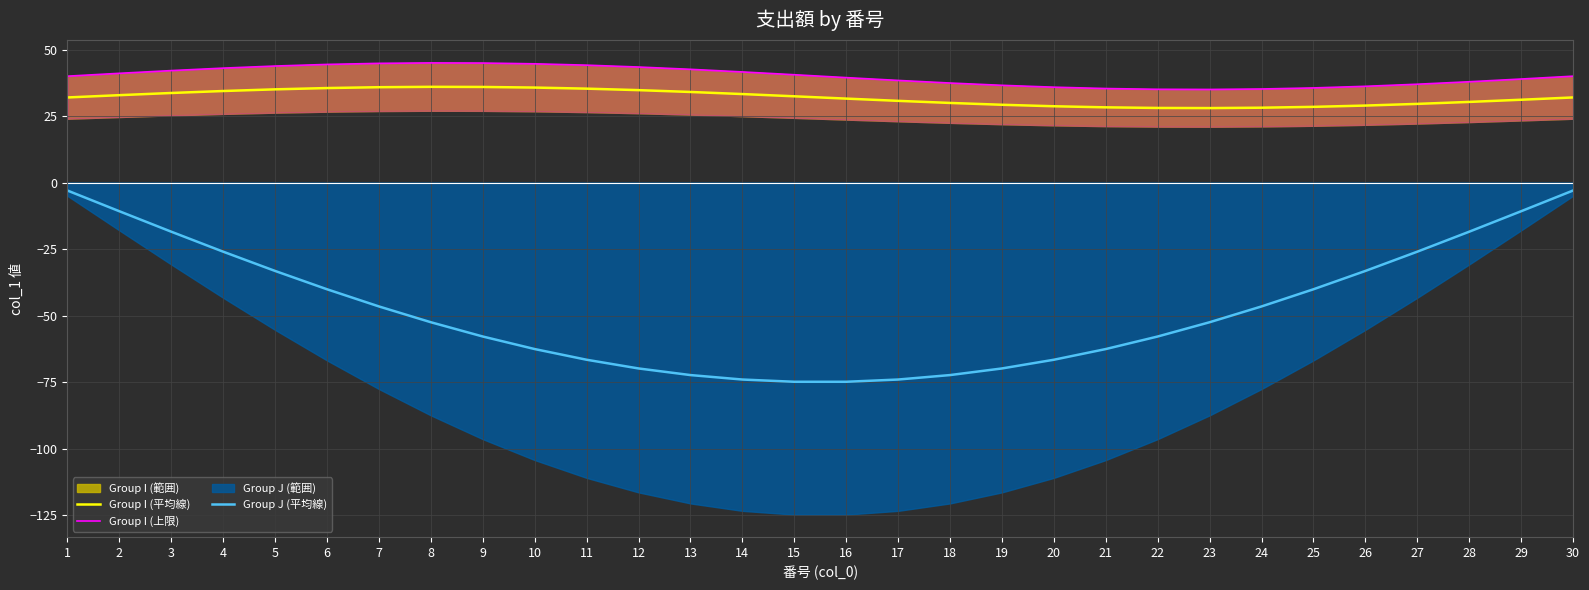

What is the average value of the Group I (平均線) series?

32.0